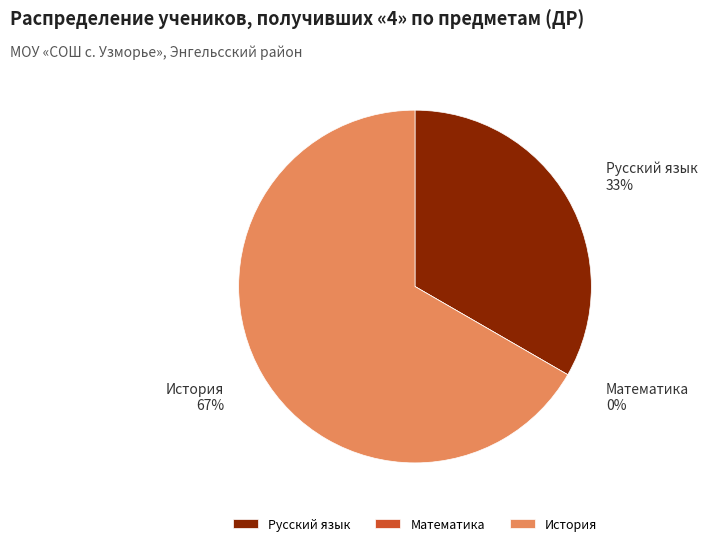

Which slice is the largest?

История